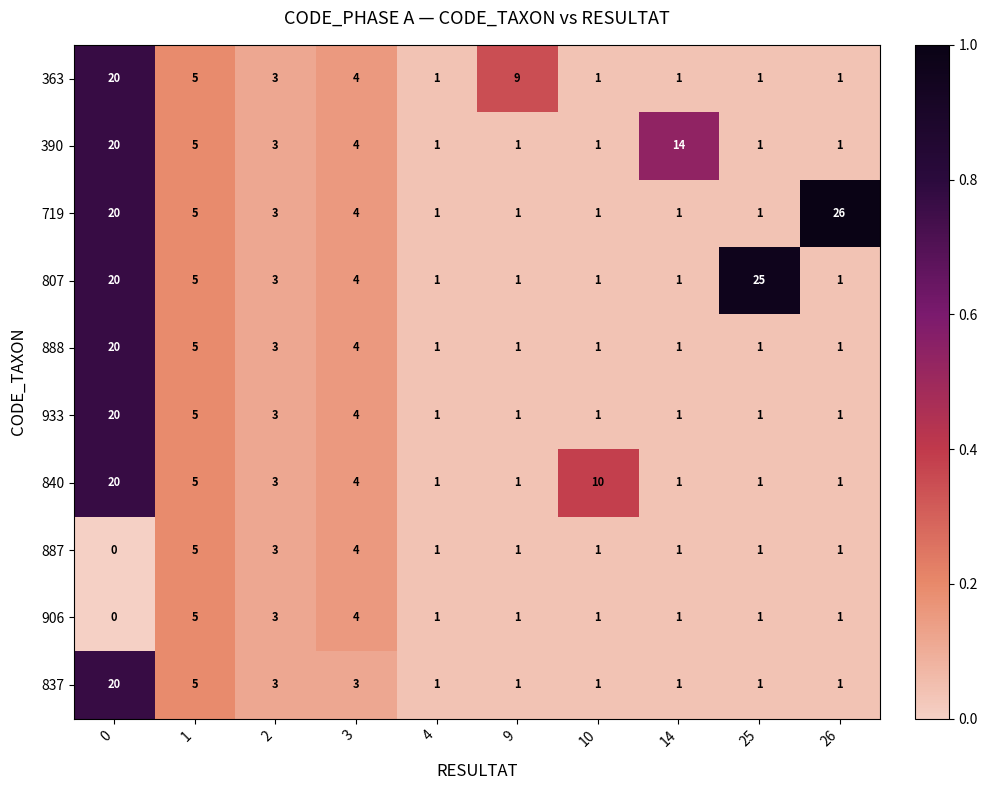

What is the difference between the highest and lowest values at 10?

9